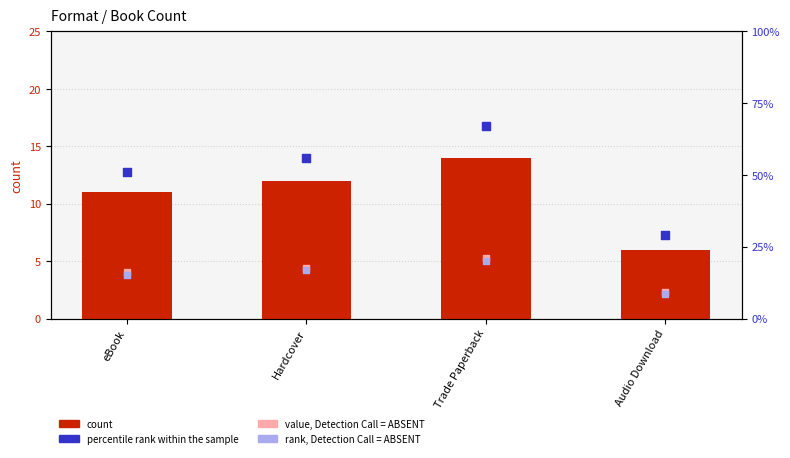

Which series contains the lowest Y value?

value, Detection Call = ABSENT